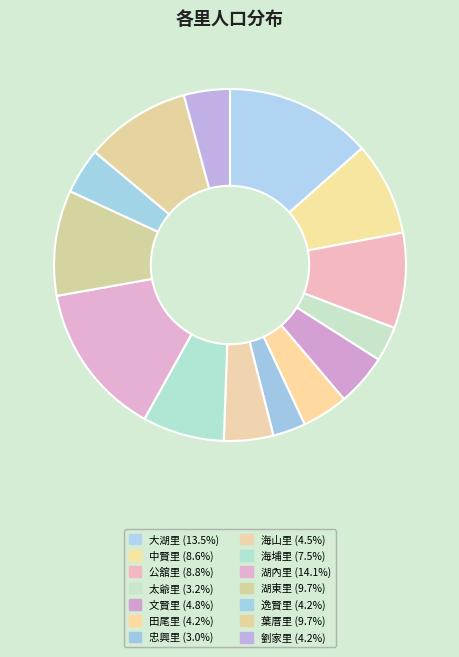

Combined, do 葉厝里 and 劉家里 account for over 50%?

No